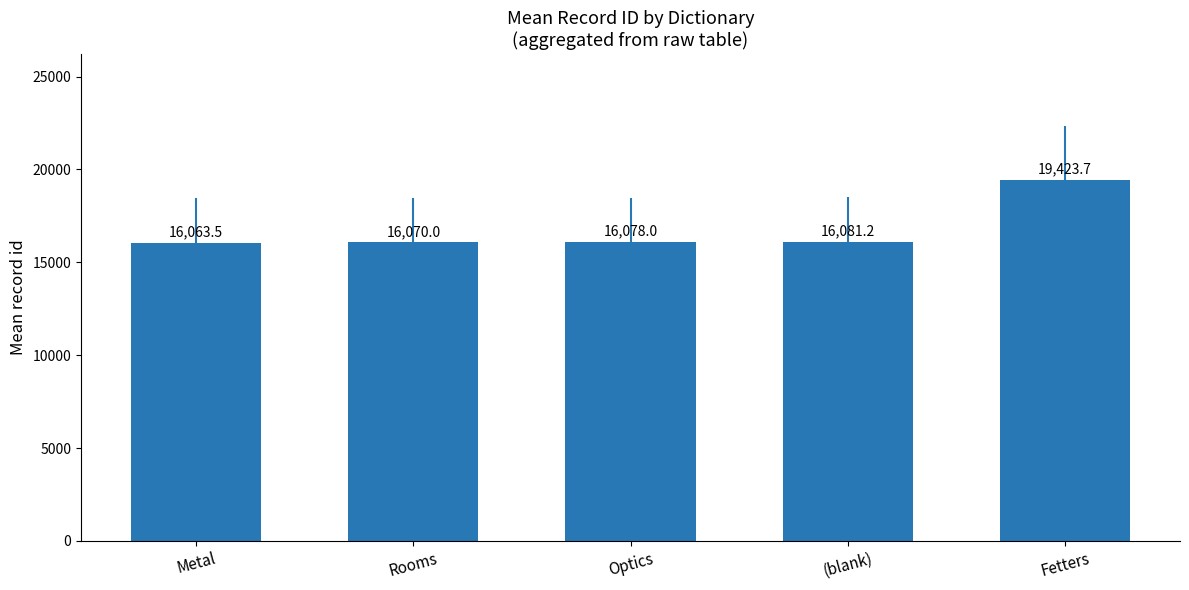

What is the sum of all values?

83716.4